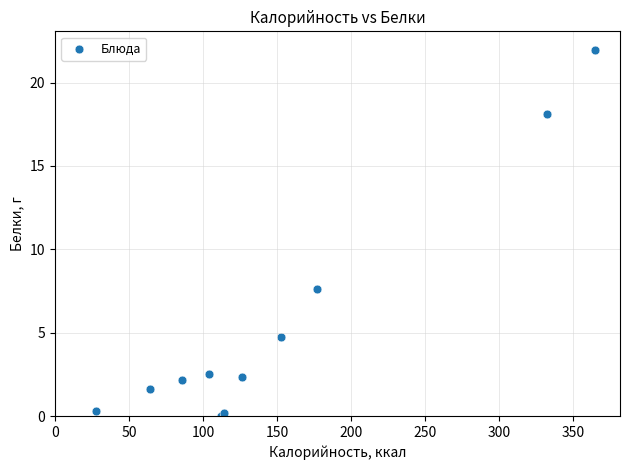

What Y value in the scatter plot is closest to 11?

7.6